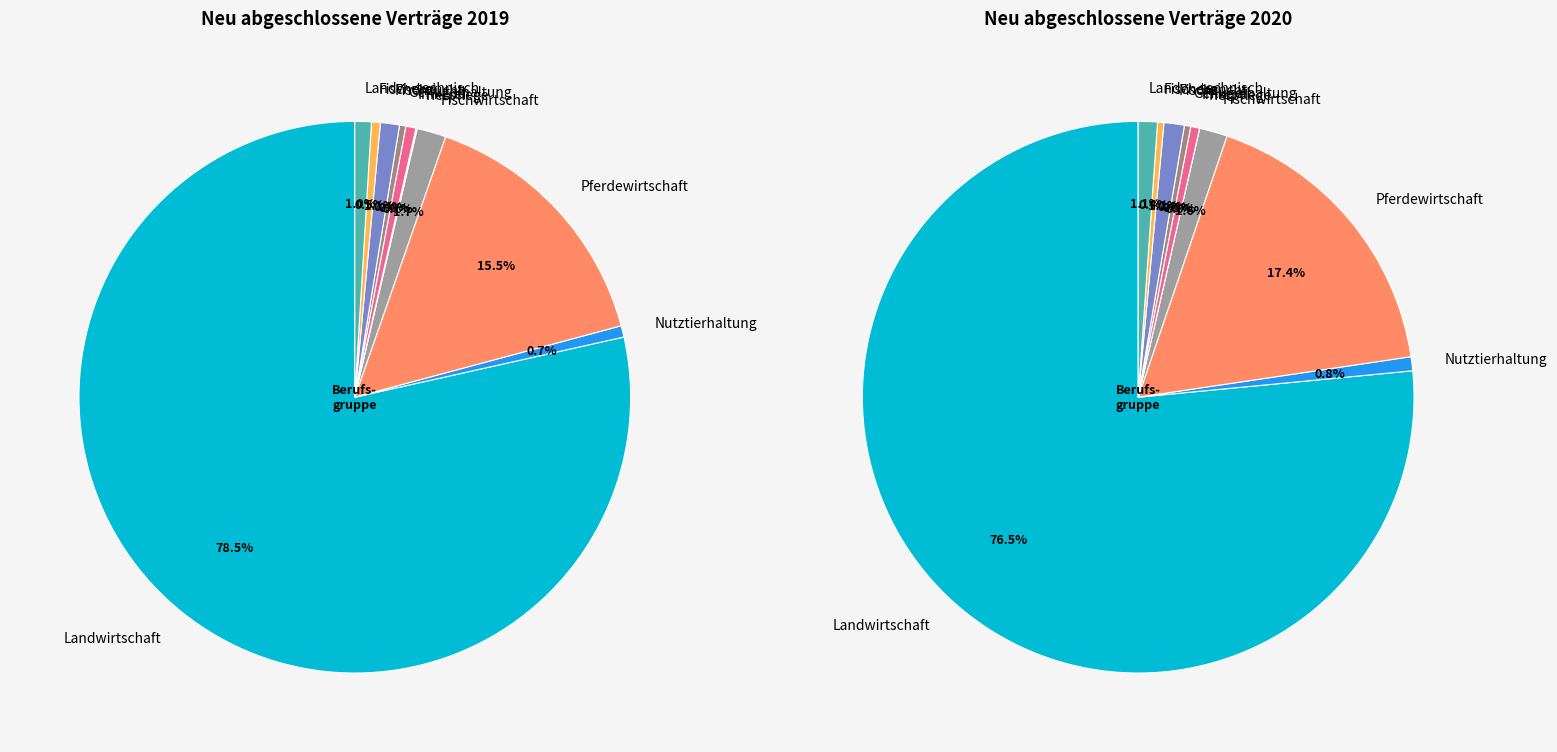

True or false: values_2020 accounts for 1% of the total.

True